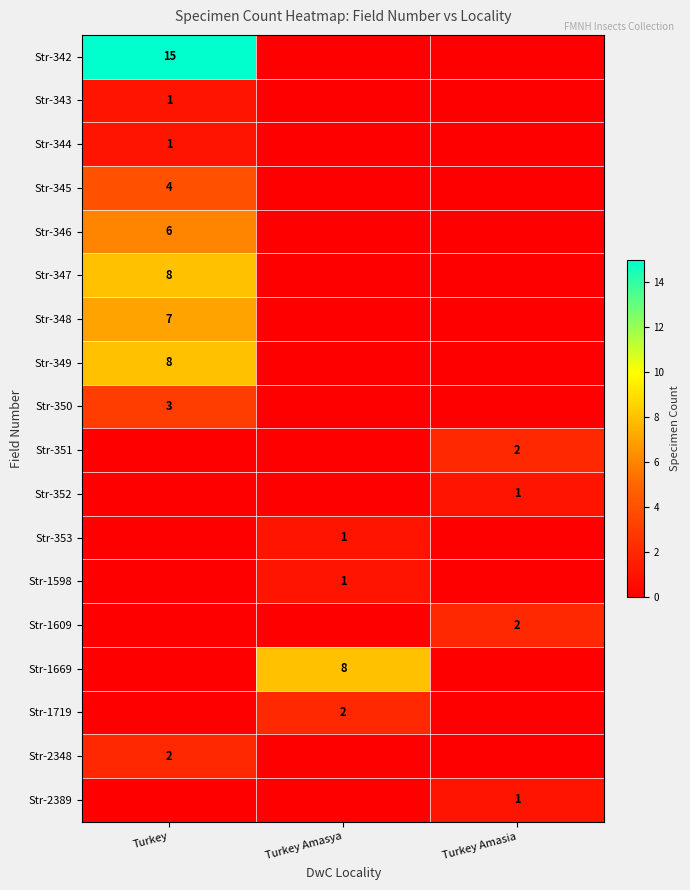

True or false: Str-1669 has a value of 8 at Turkey Amasya.

True